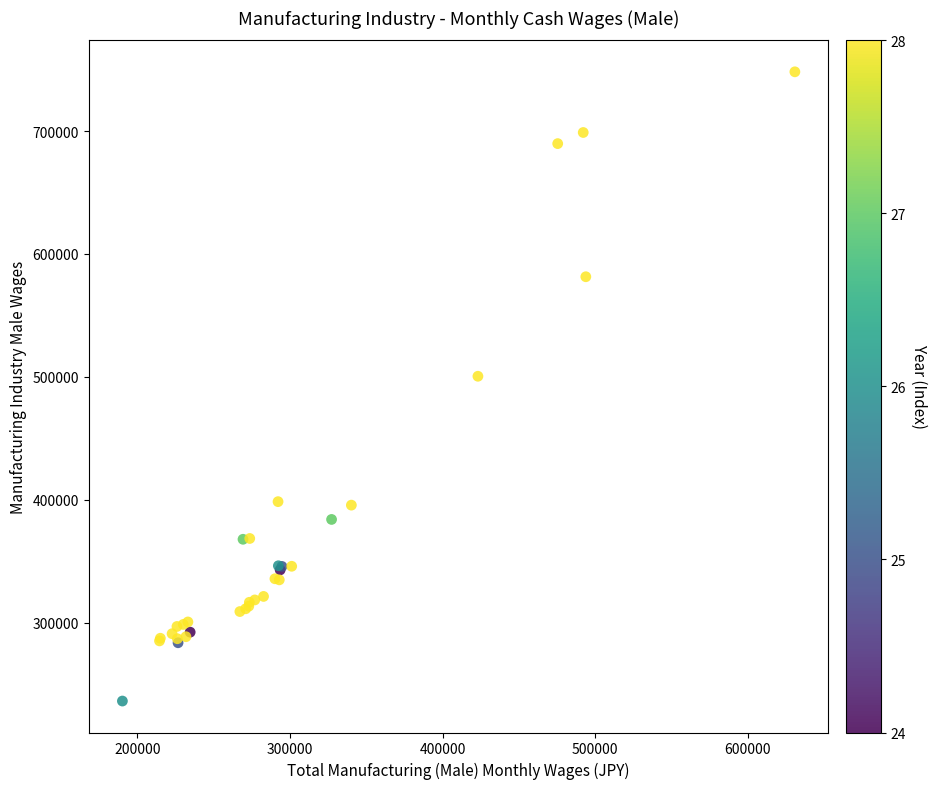

What Y value in the scatter plot is closest to 492159?

500438